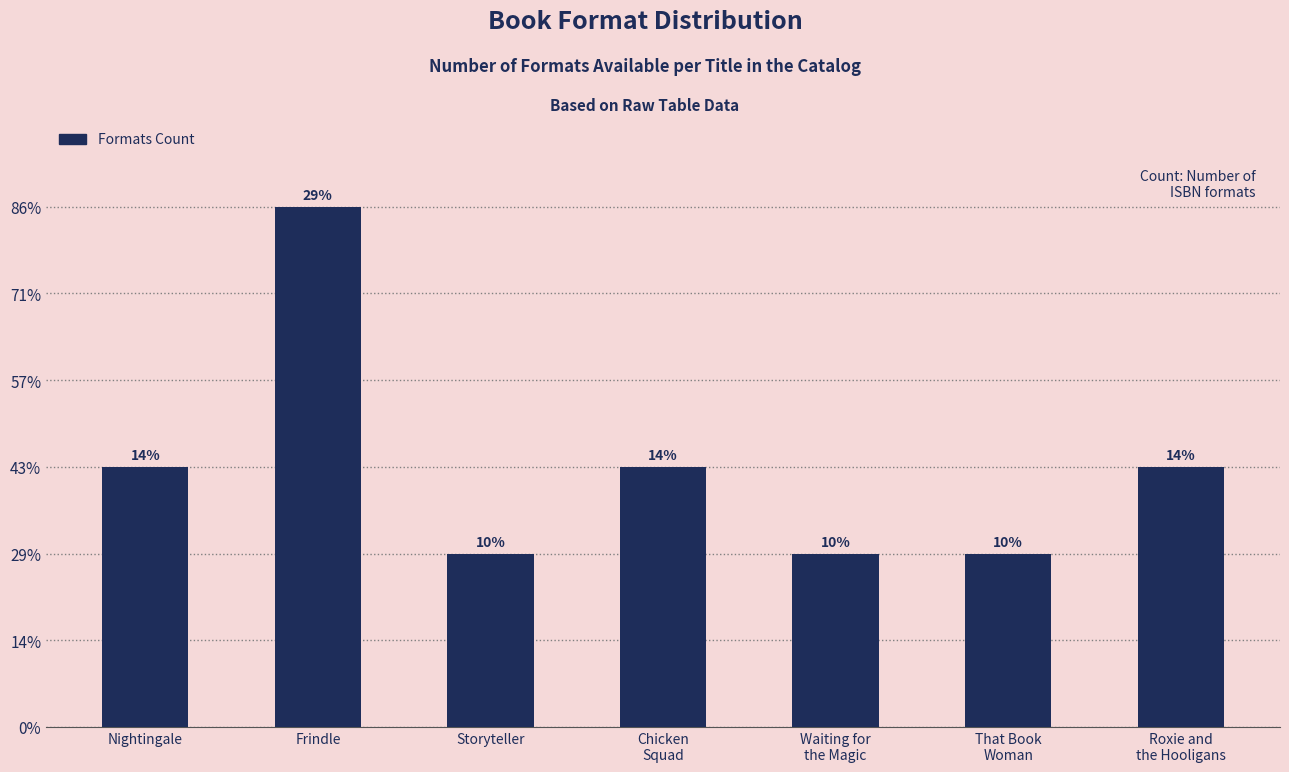

What is the ratio of the value at That Book
Woman to the value at Chicken
Squad?

0.7